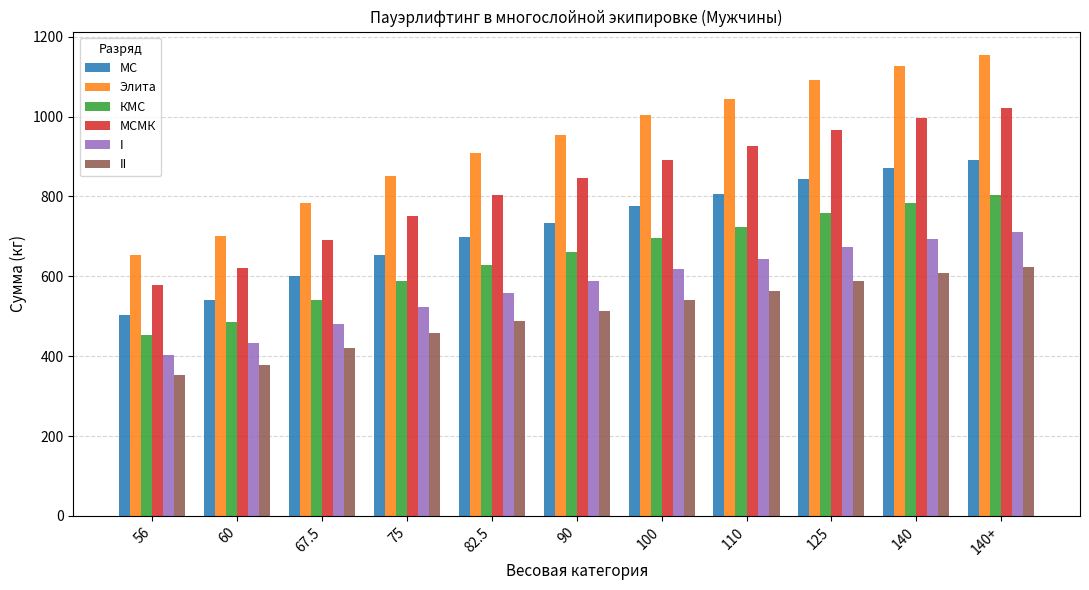

Is it true that Элита equals 850.0 at 75?

True